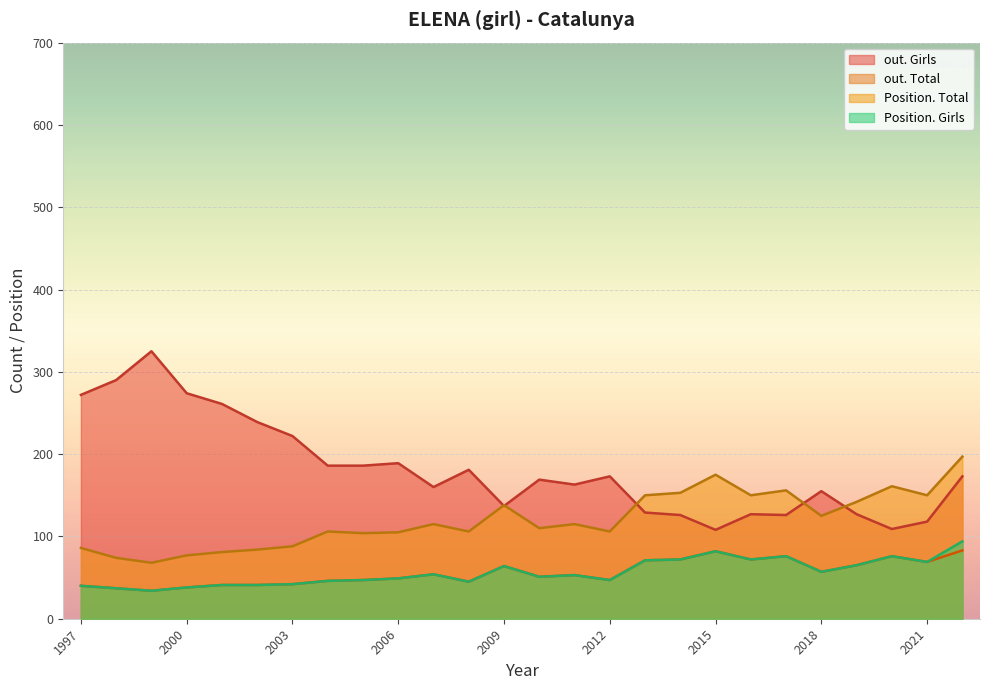

What is the sum of all out. Total values?

1452